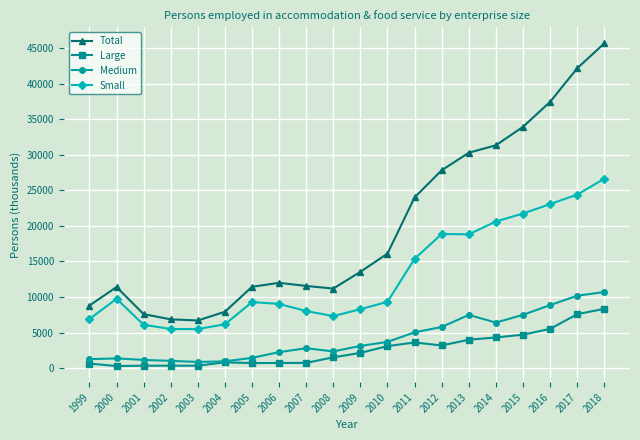

What are all the series names shown in the legend?

Total, Large, Medium, Small